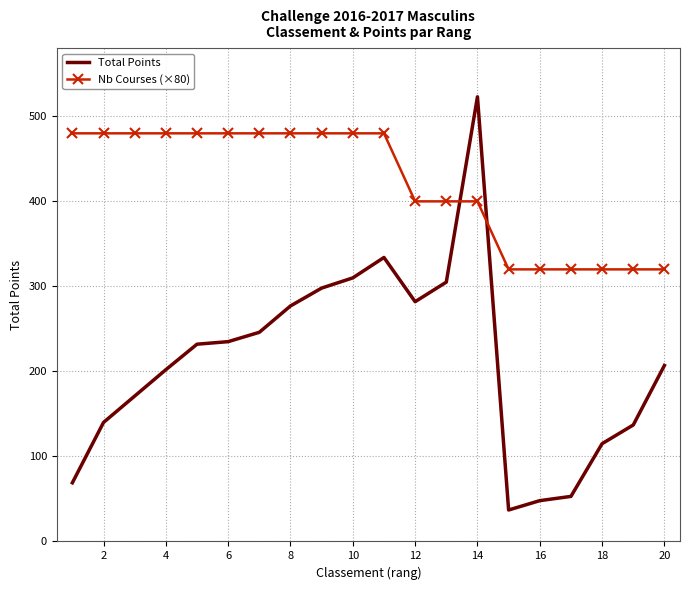

True or false: Nb Courses (×80) and Total Points cross at least once.

True